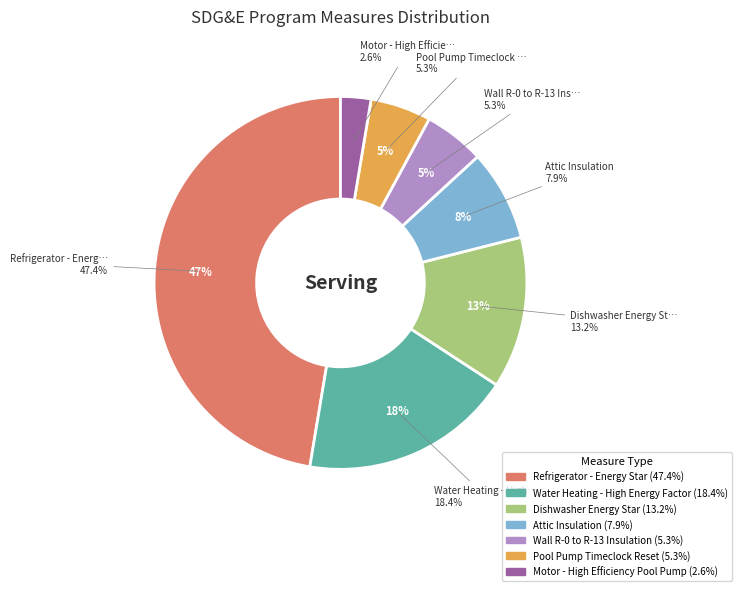

To the nearest percent, what is the combined percentage of Motor - High Efficiency Pool Pump and Attic Insulation?

11%